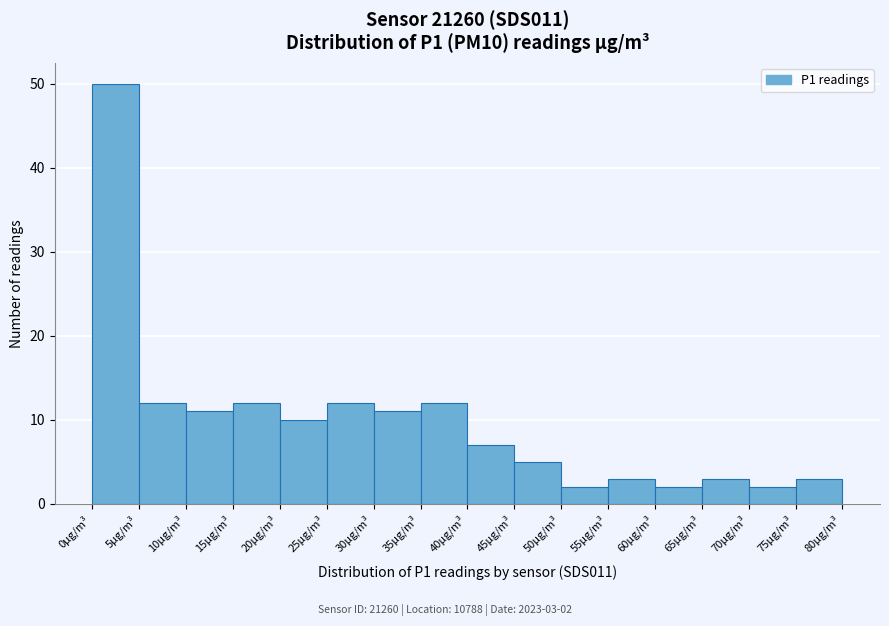

Which range on the x-axis has the tallest bar?

0 to 5